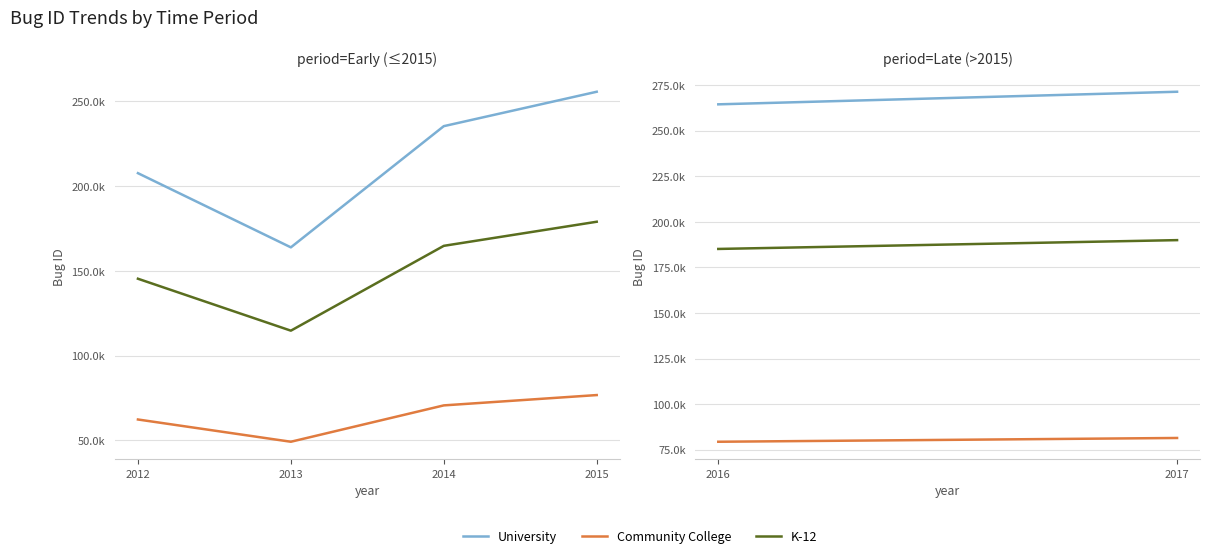

Does the chart display data point markers on the line(s)?

No